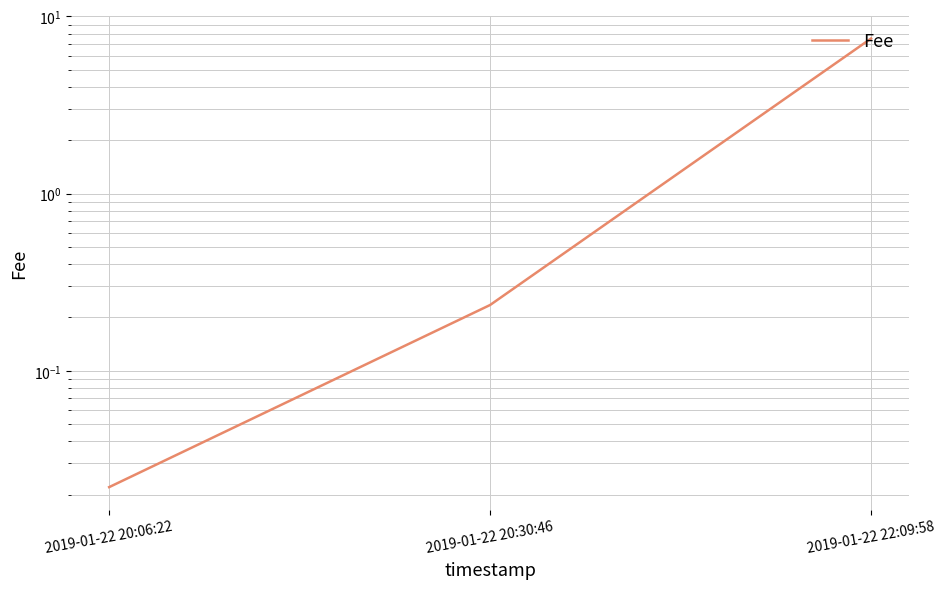

Which has a higher value, 2019-01-22 20:30:46 or 2019-01-22 20:06:22?

2019-01-22 20:30:46